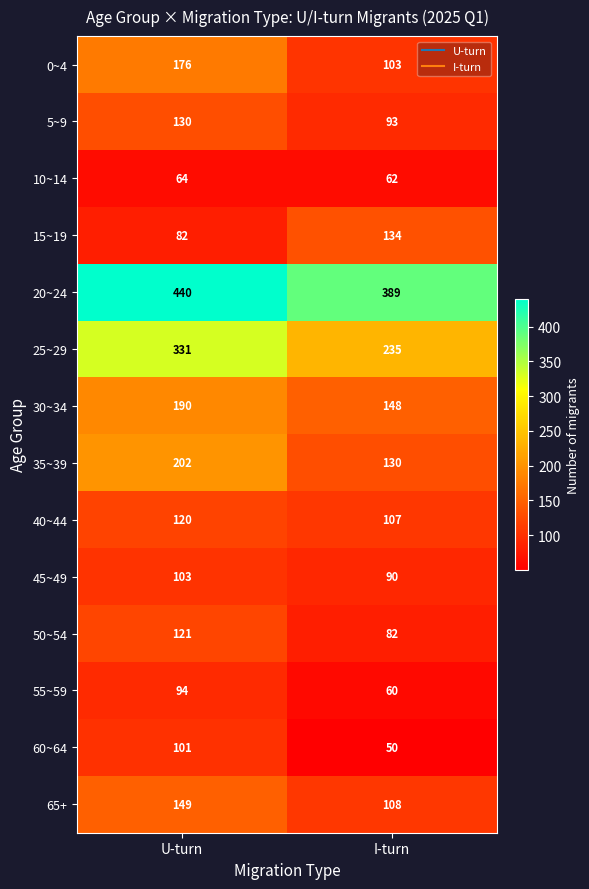

At U-turn, list the series in order from smallest to largest.

10~14, 15~19, 55~59, 60~64, 45~49, 40~44, 50~54, 5~9, 65+, 0~4, 30~34, 35~39, 25~29, 20~24